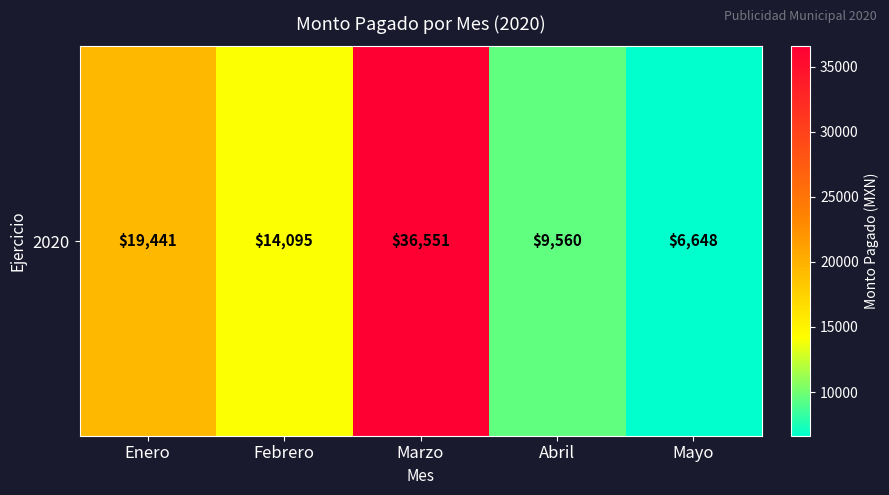

Reading left to right, what are all the values shown in this chart?

19441.0	14095.1	36550.5	9560.0	6648.0